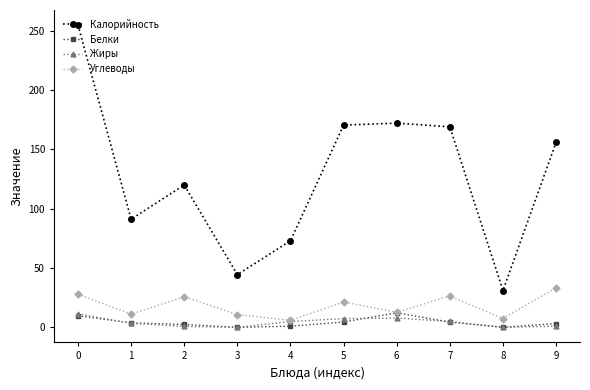

Which series has the largest total across all categories?

Калорийность